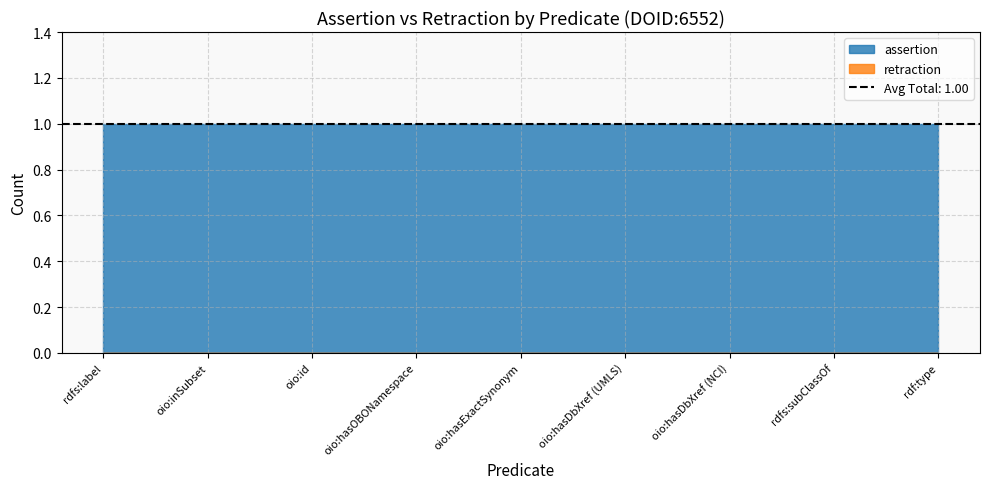

True or false: retraction and assertion intersect in this chart.

False